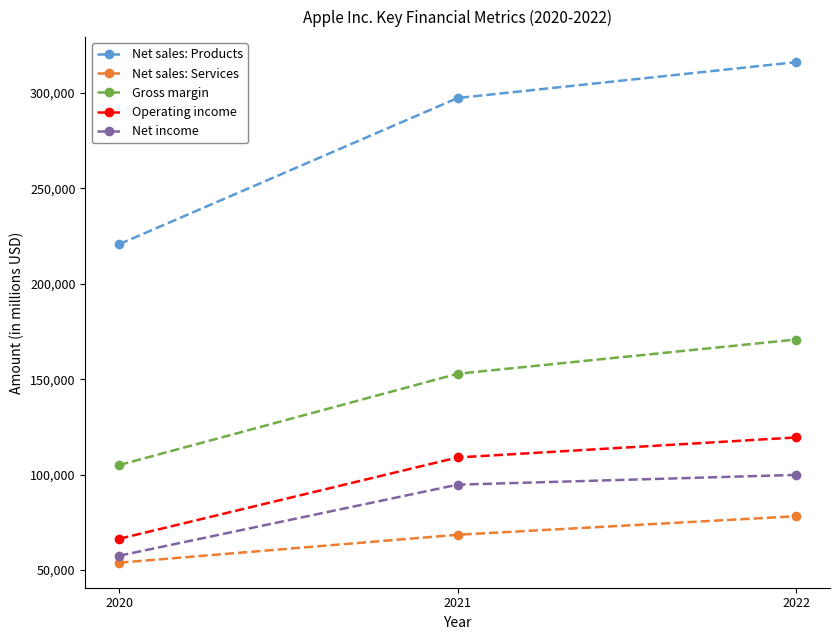

Does the chart have visible grid lines?

No